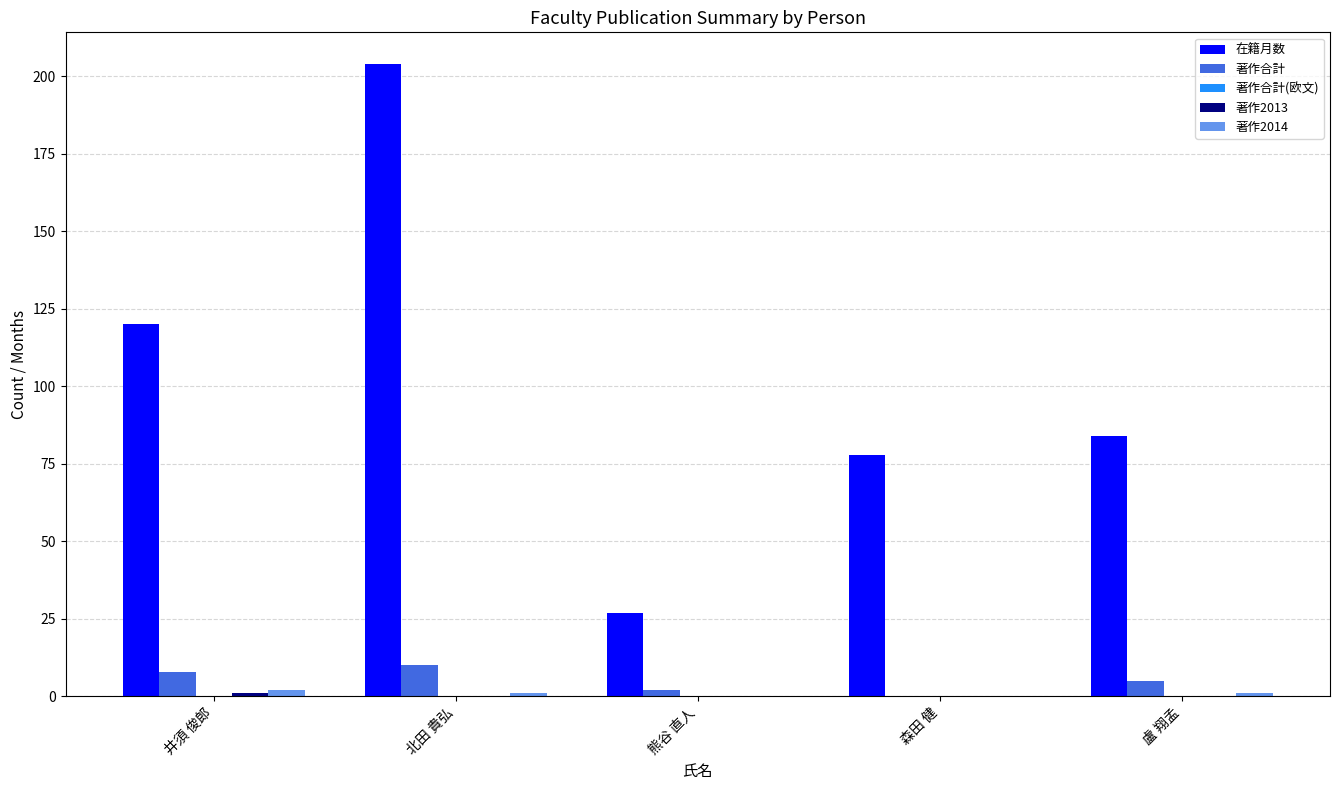

Between 井須 俊郎 and 熊谷 直人, which series saw the biggest shift?

在籍月数